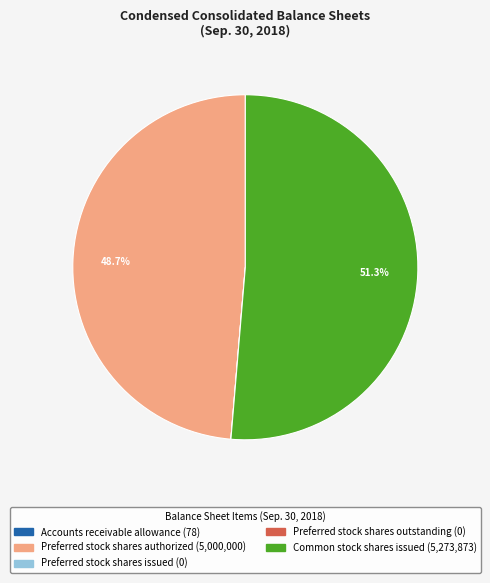

What is the largest slice in the pie chart?

Common stock shares issued